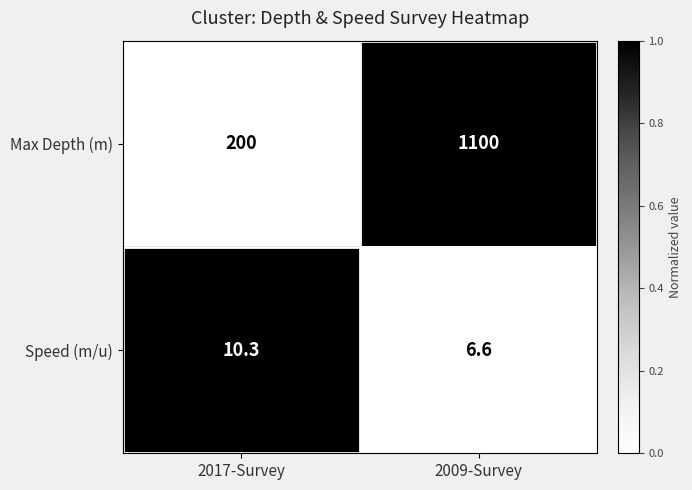

Reading left to right, extract all data points from this chart.

Max Depth (m): 200.0	1100.0
Speed (m/u): 10.3	6.6